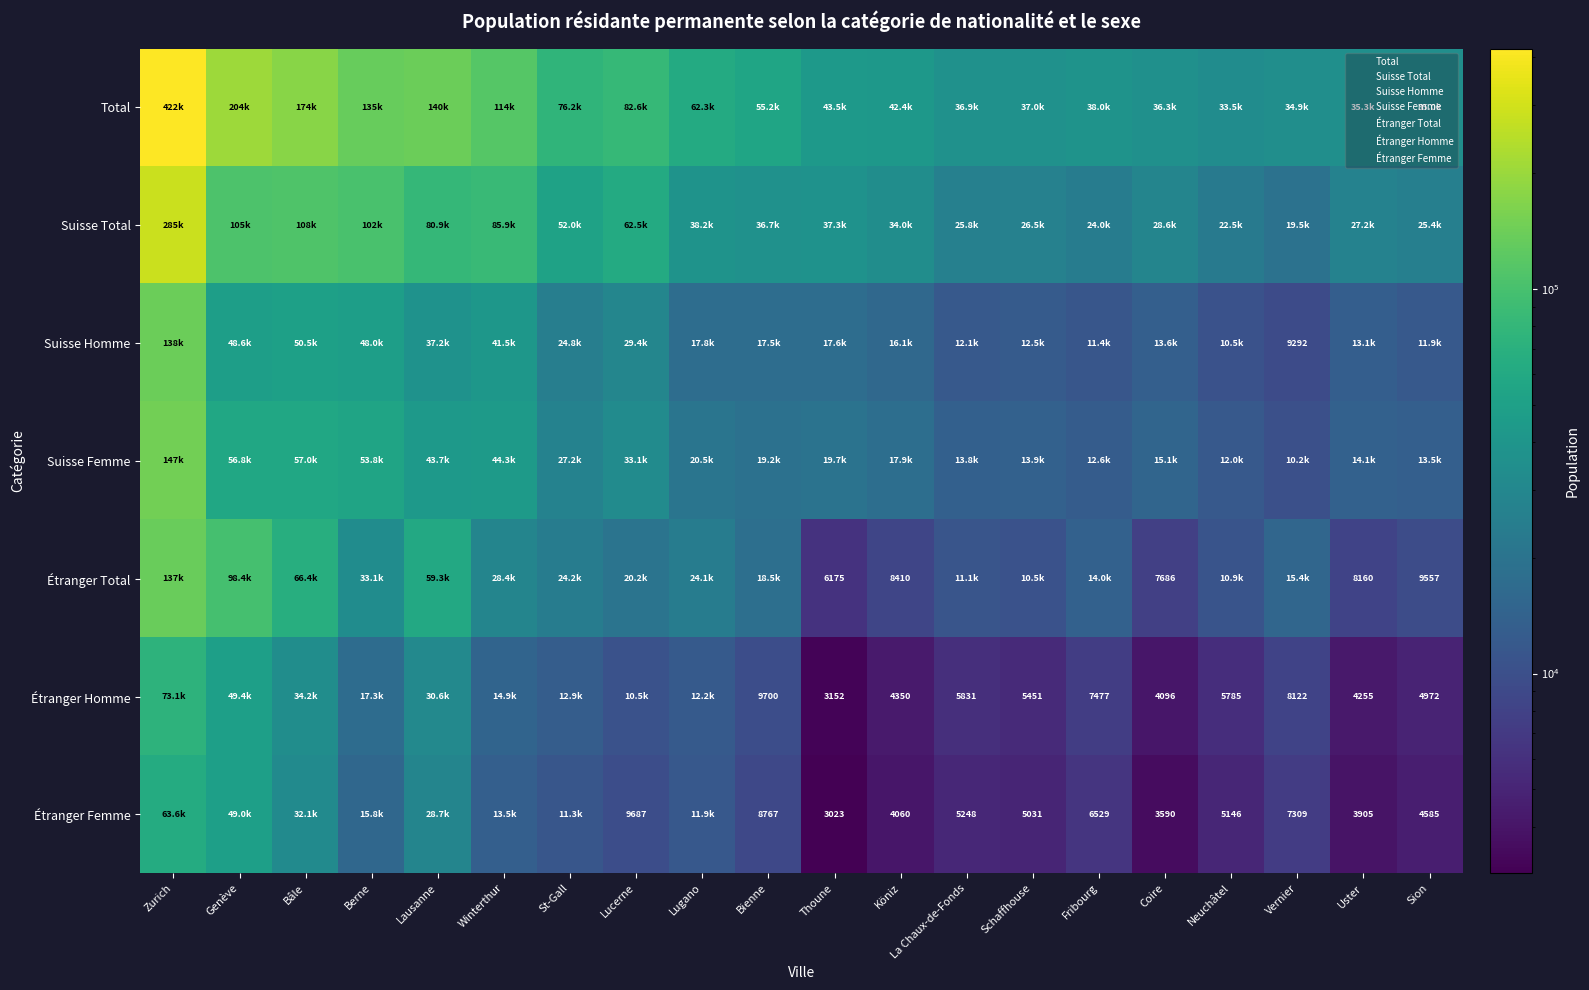

At which label does Suisse Total reach its peak?

Zurich